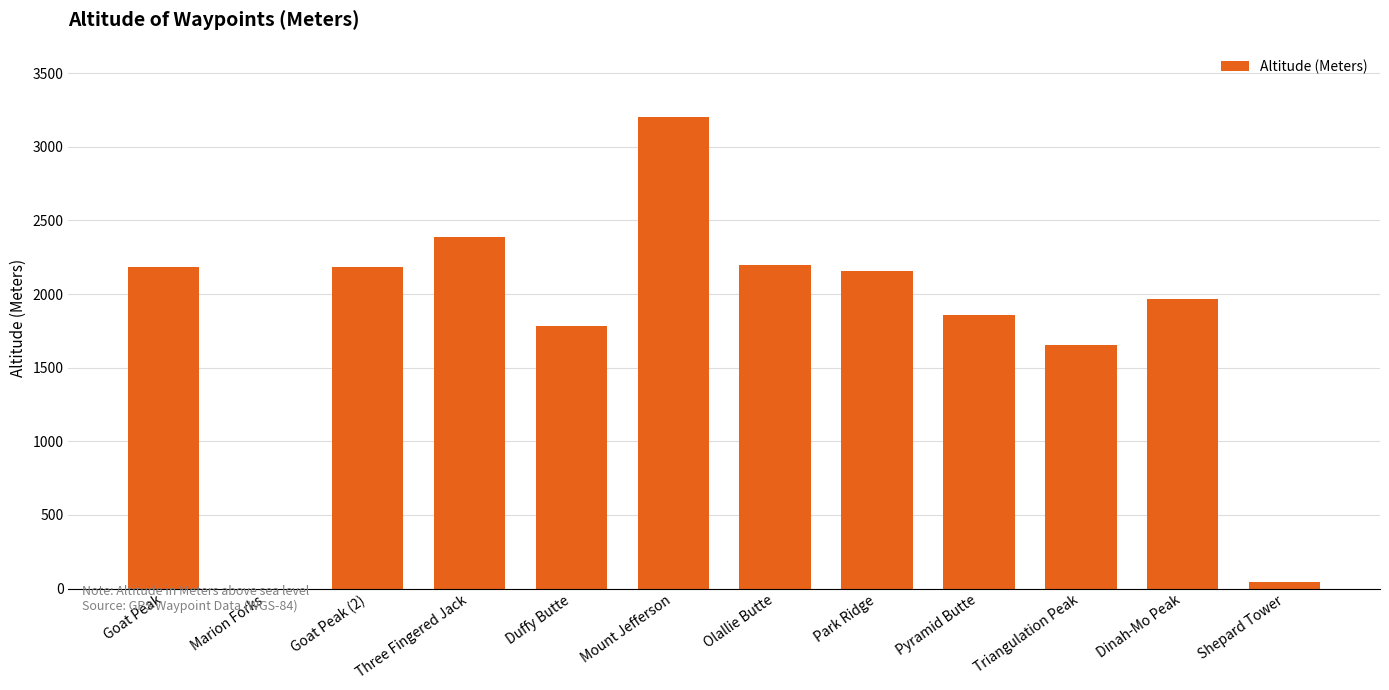

What is the greatest value displayed?

3199